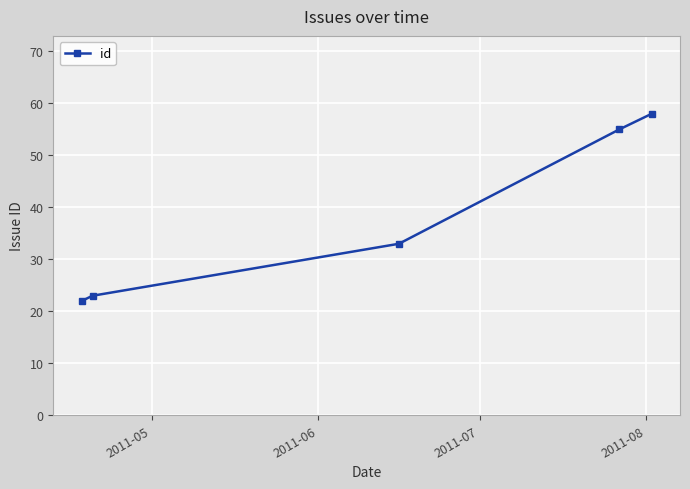

What is the minimum value shown in the chart?

22